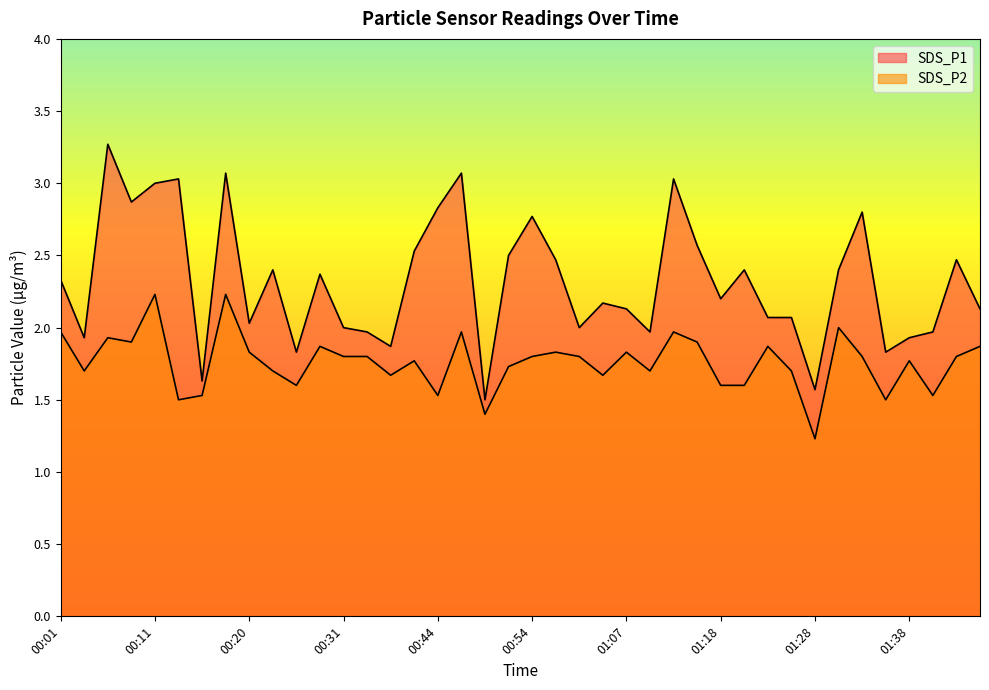

What is the difference between the highest and lowest values at 01:46?

0.3